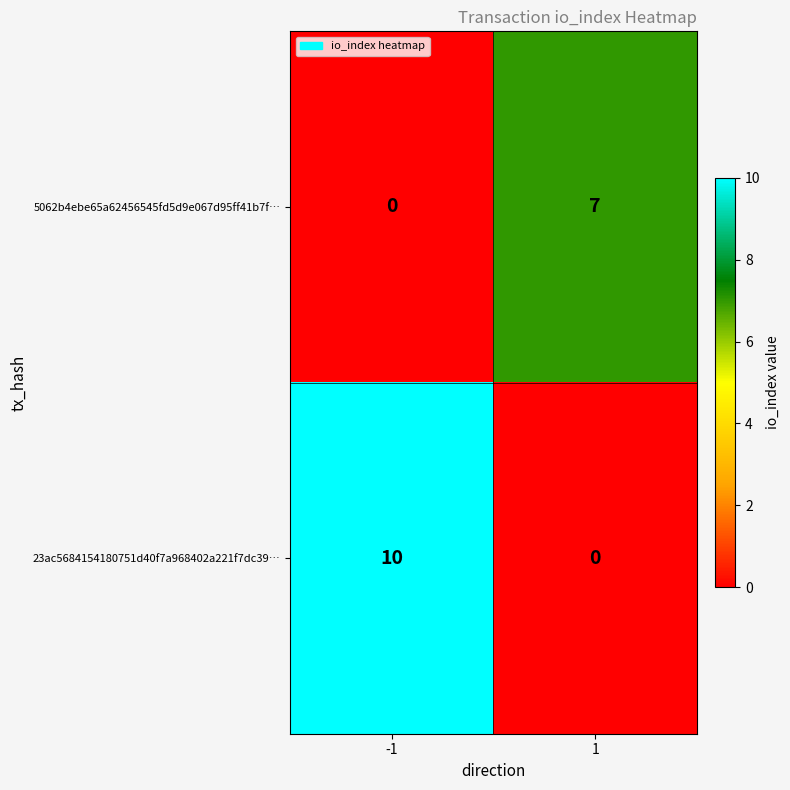

How many distinct data groups are displayed?

2